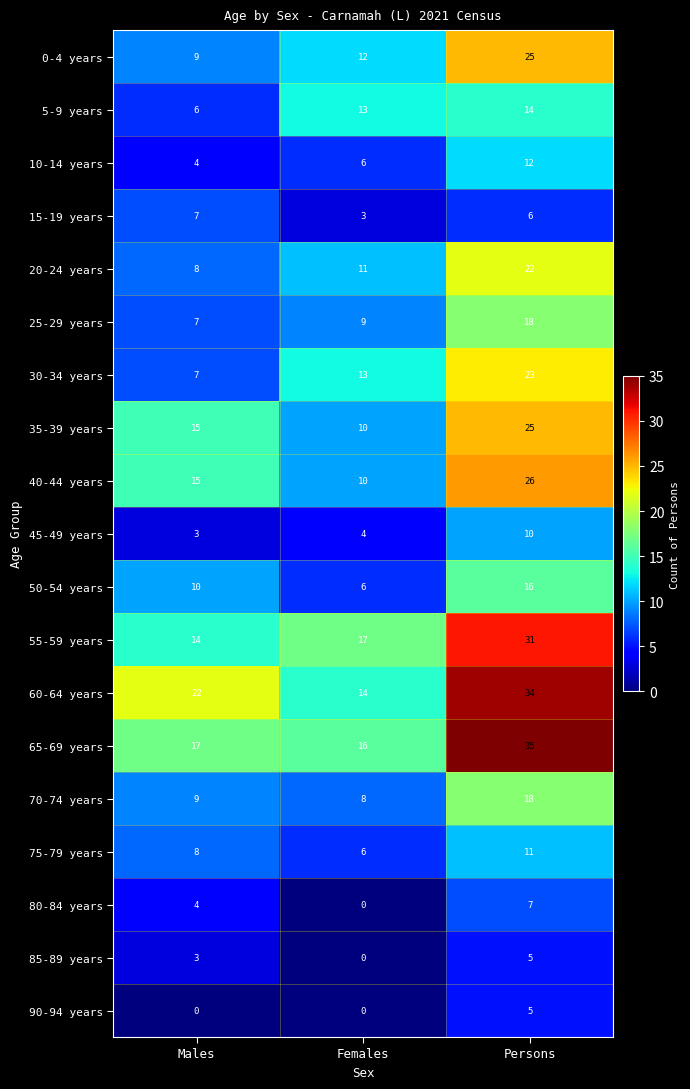

At which category is the sum across all series the highest?

Persons